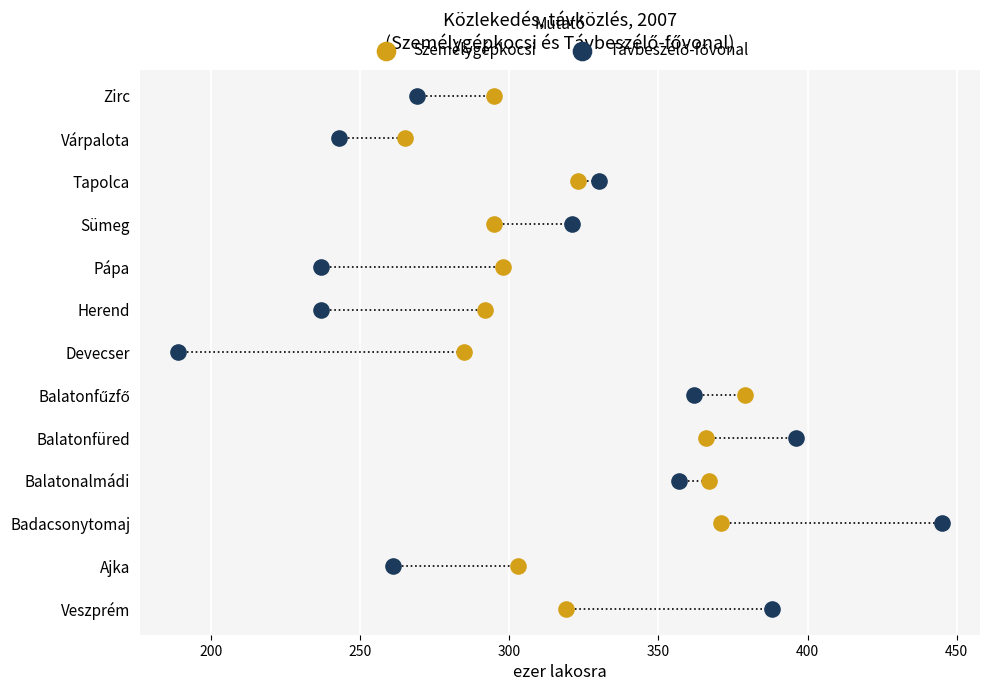

Which series reaches the maximum Y coordinate?

Személygépkocsi